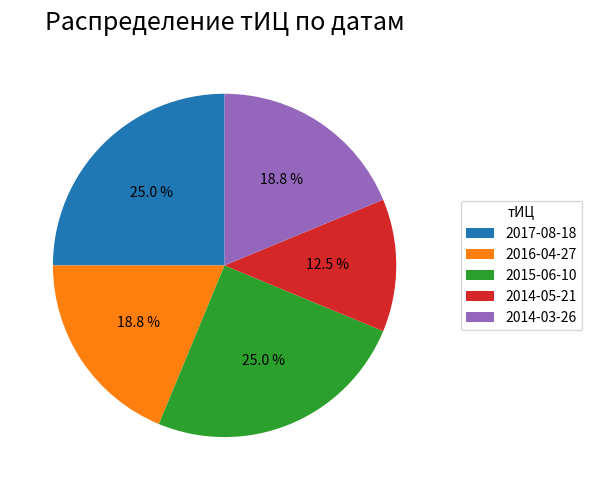

To the nearest percent, what is the difference between the largest and smallest slice percentages?

12%